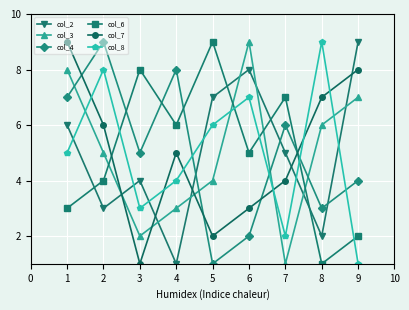

Between 1 and 5, which series saw the biggest shift?

col_7